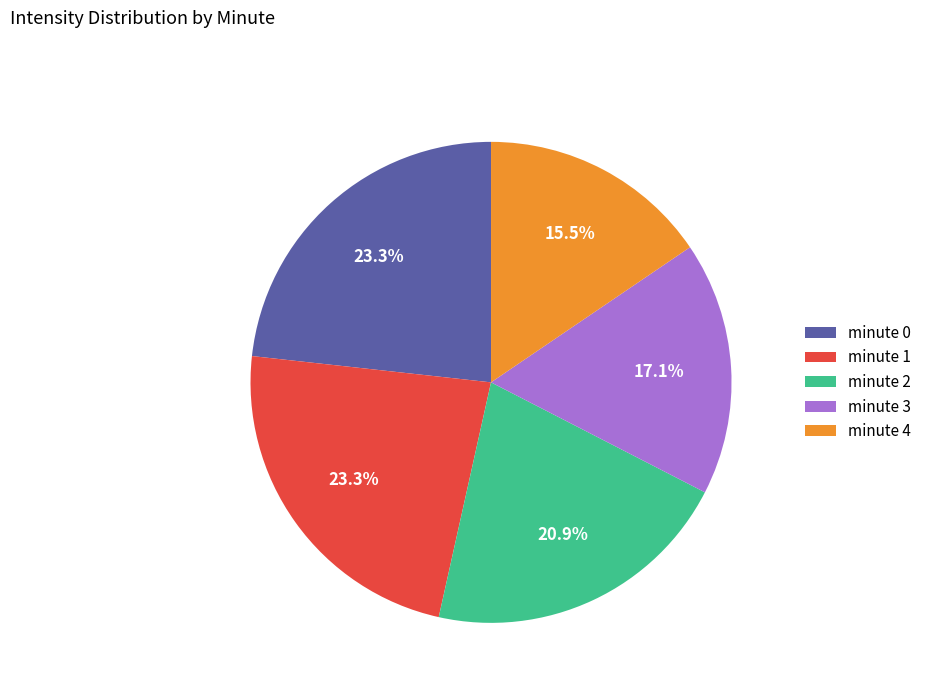

How many slices are in this pie chart?

5